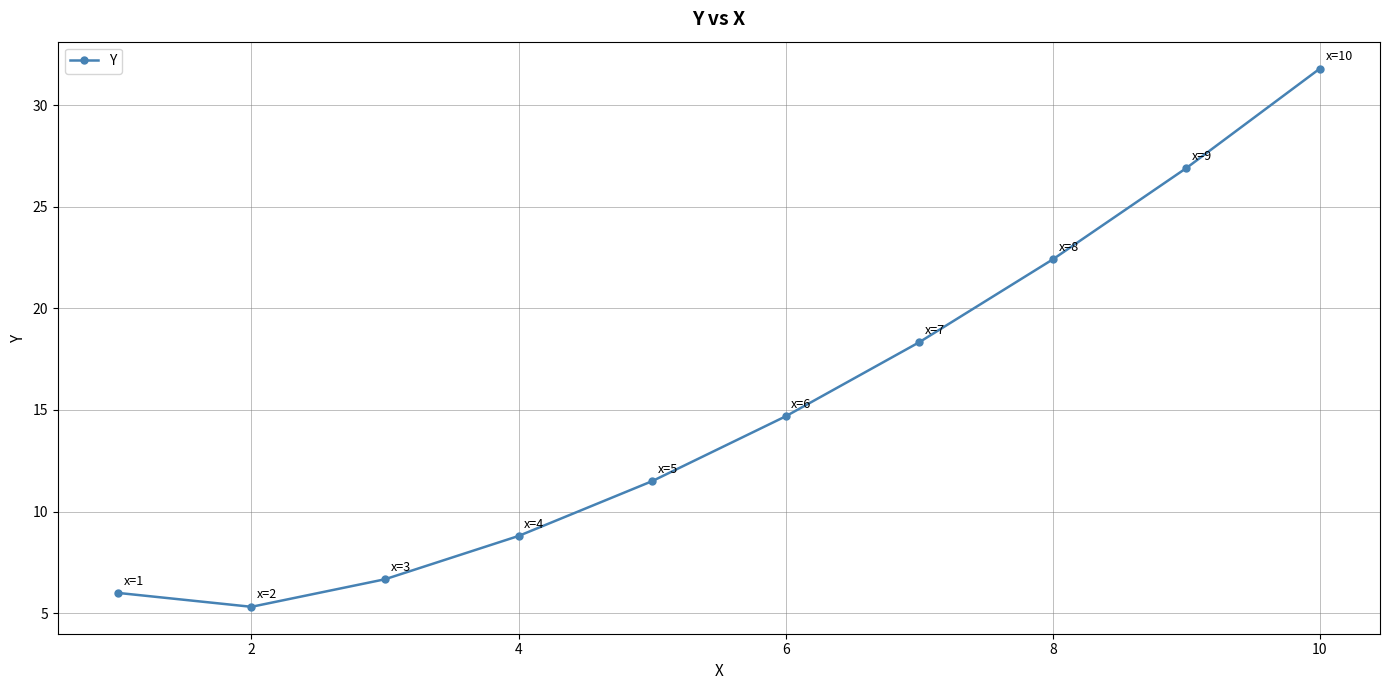

True or false: the data has more than 1 interior local peaks.

False